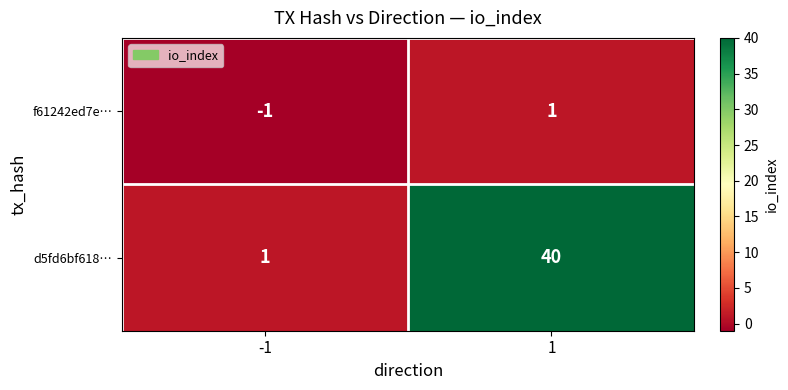

Reading left to right, extract all data points from this chart.

f61242ed7e…: -1	1
d5fd6bf618…: 1	40